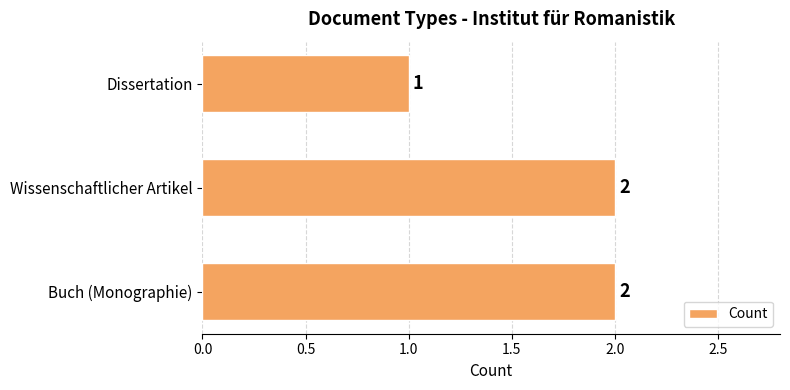

Where is the data nearest to the value 1?

Dissertation